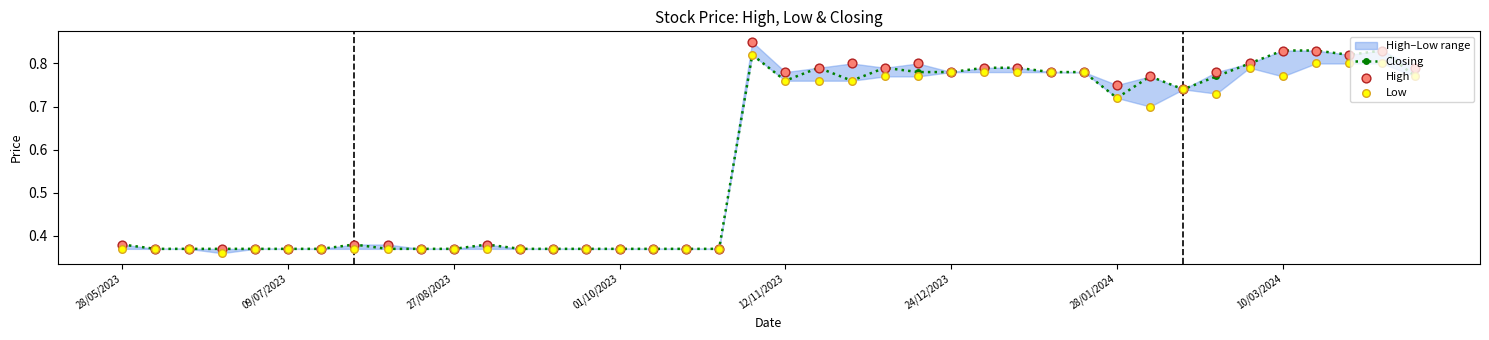

Which series has the largest total across all categories?

High